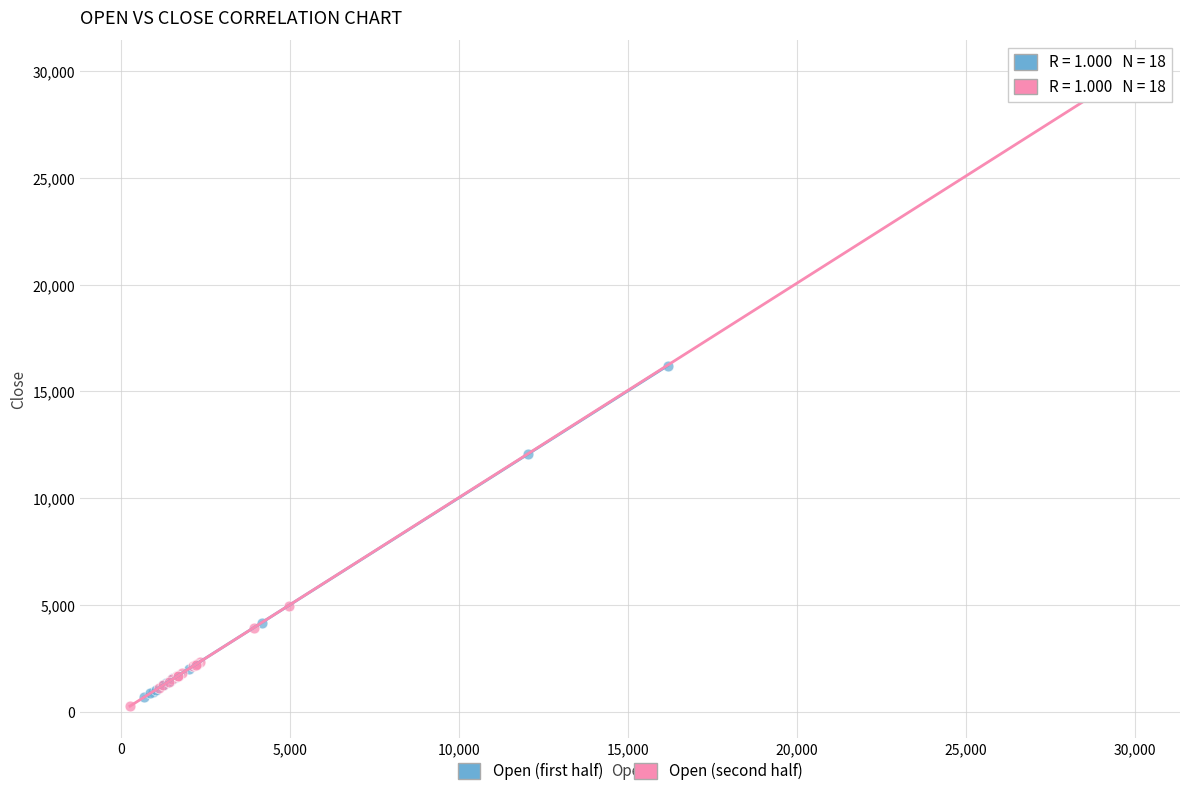

Which series has the largest Y range (max minus min)?

Open (second half)